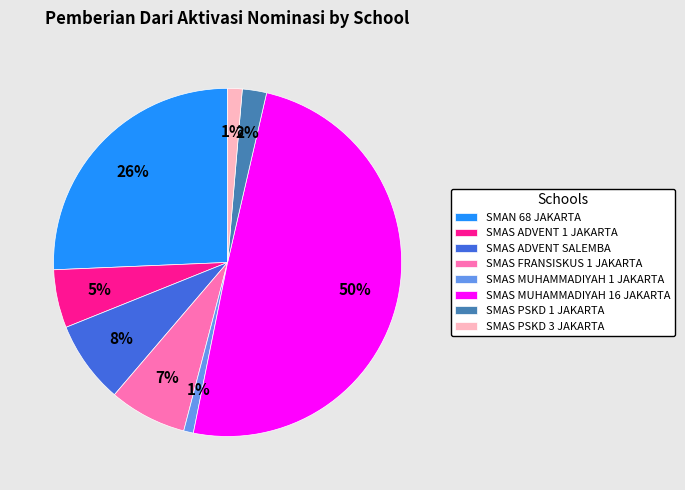

What is the ratio of the value at SMAS ADVENT SALEMBA to the value at SMAS FRANSISKUS 1 JAKARTA?

1.1